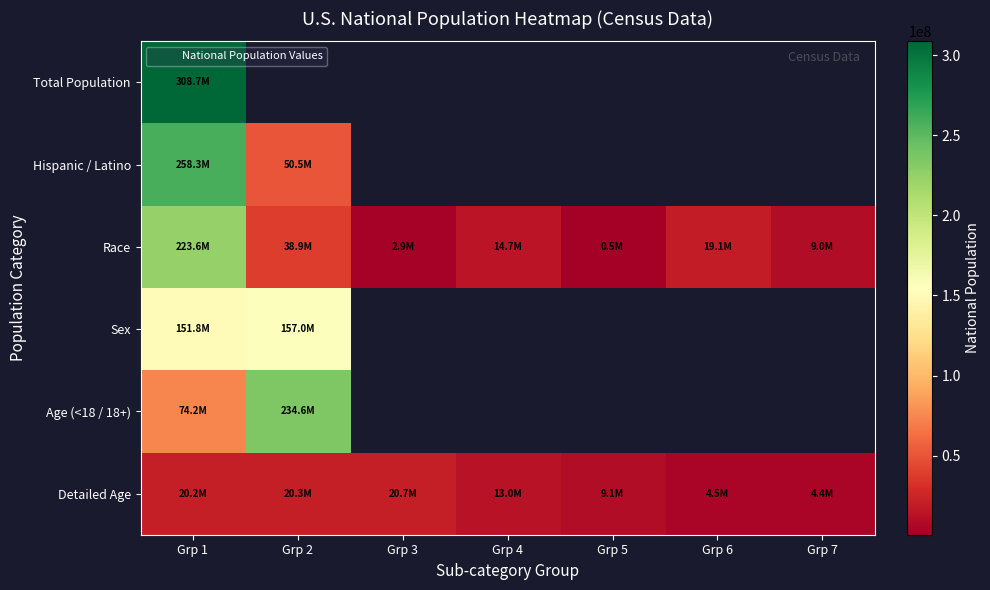

Count the number of data series in this chart.

6